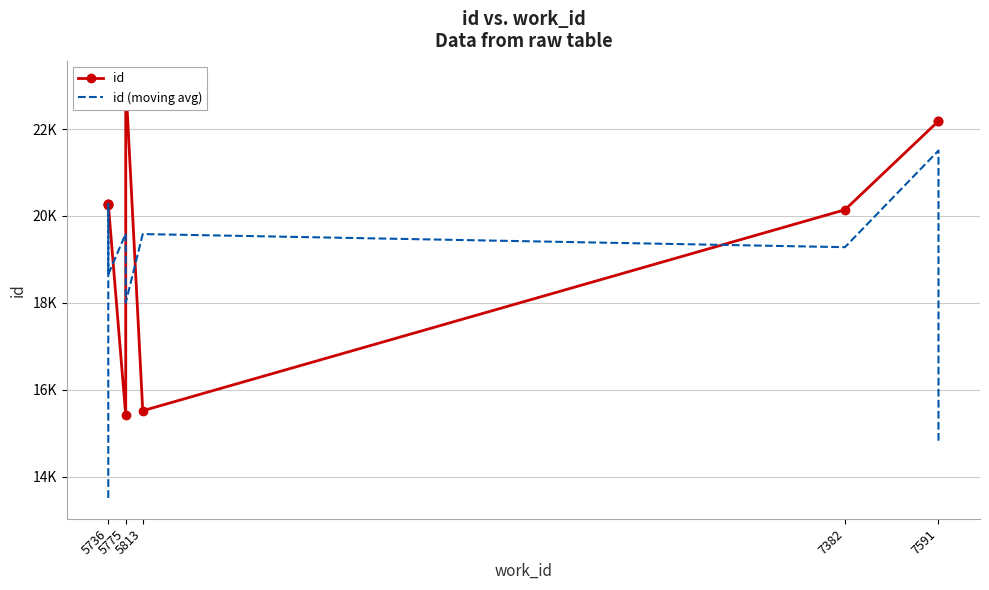

The id (moving avg) series shows 5887.9 at 5813. True or false?

False